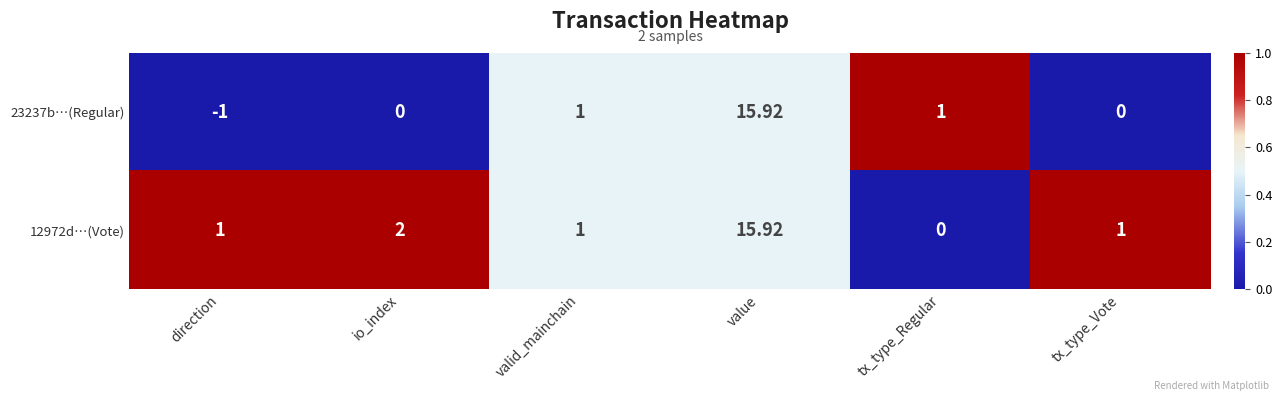

Is the value of 23237b…(Regular) at valid_mainchain greater than the value of 12972d…(Vote) at tx_type_Regular?

Yes